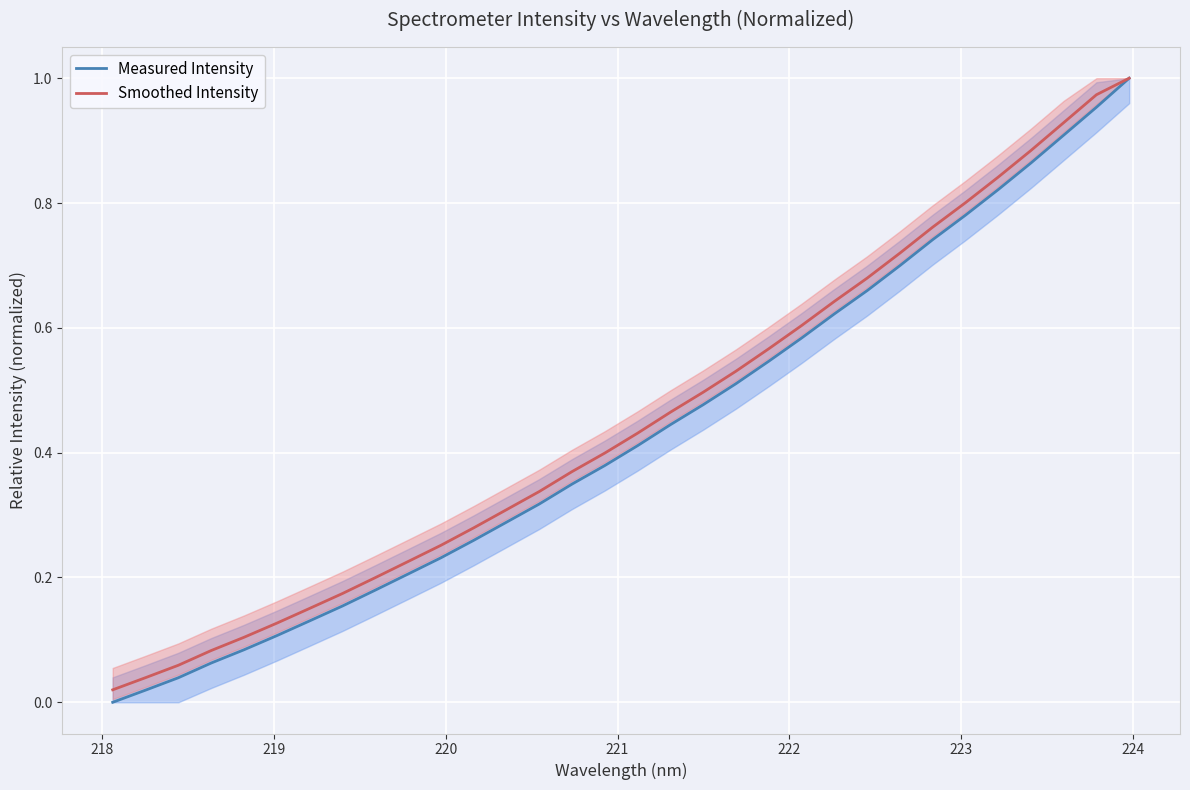

Rank the series at 222 from lowest to highest value.

Measured Intensity, Smoothed Intensity